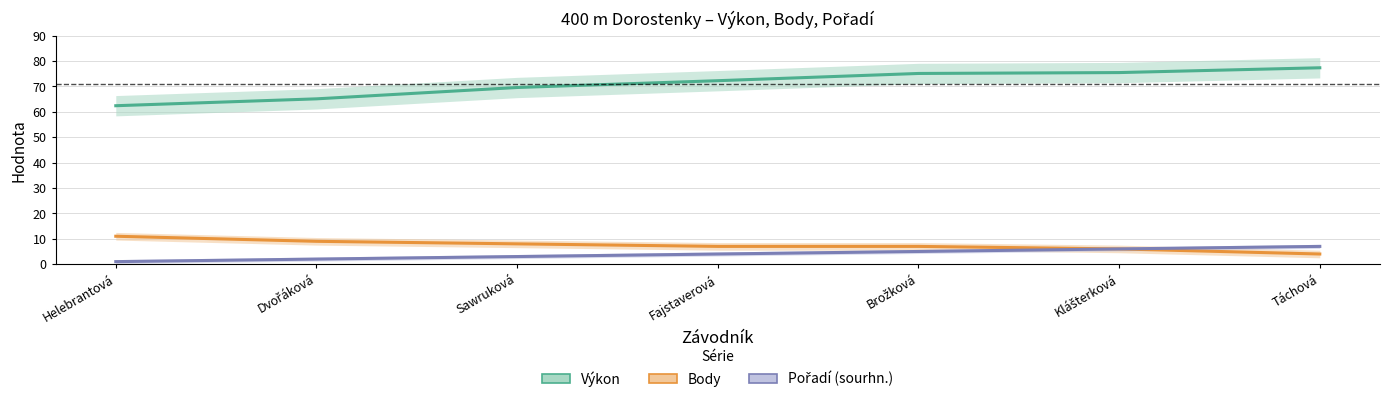

How many data points in Body are less than 7?

2